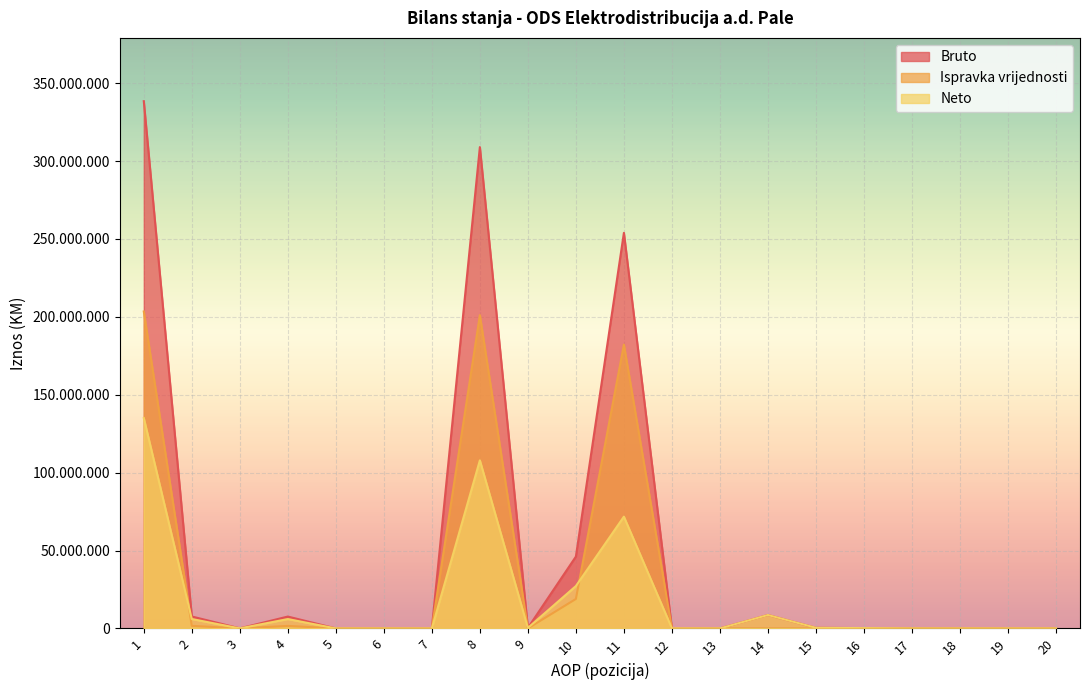

What are all the series names shown in the legend?

Bruto, Ispravka vrijednosti, Neto